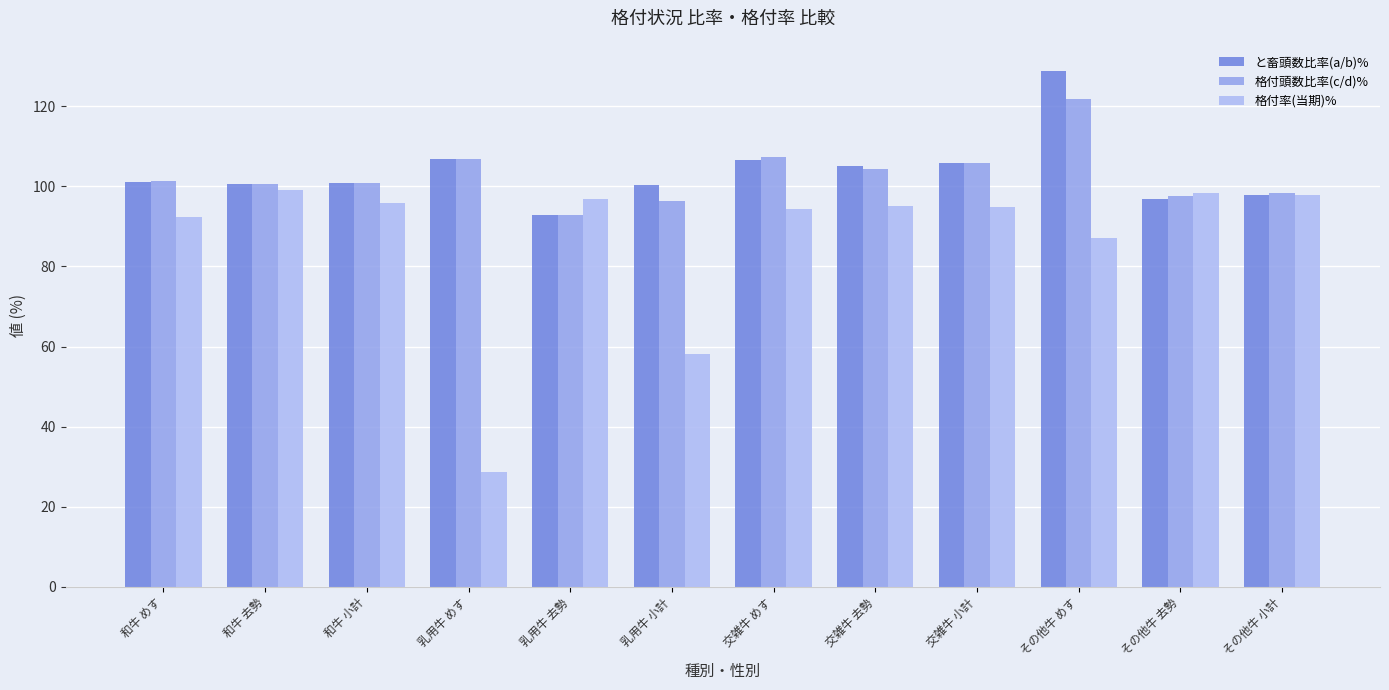

What is the value of the 格付頭数比率(c/d)% bar at the 4th from the left?

106.7